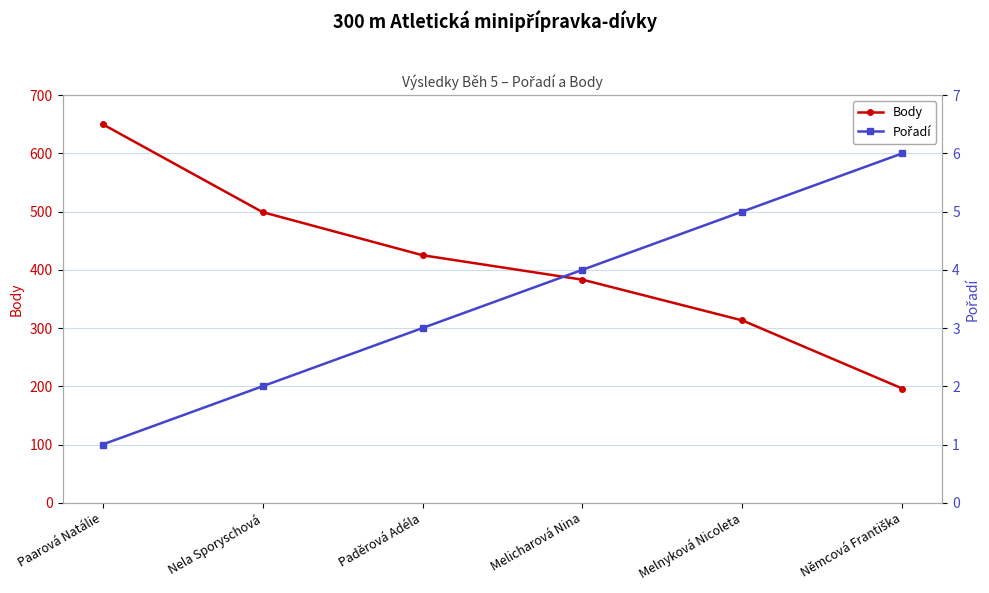

How many values in the Pořadí series exceed 4?

2